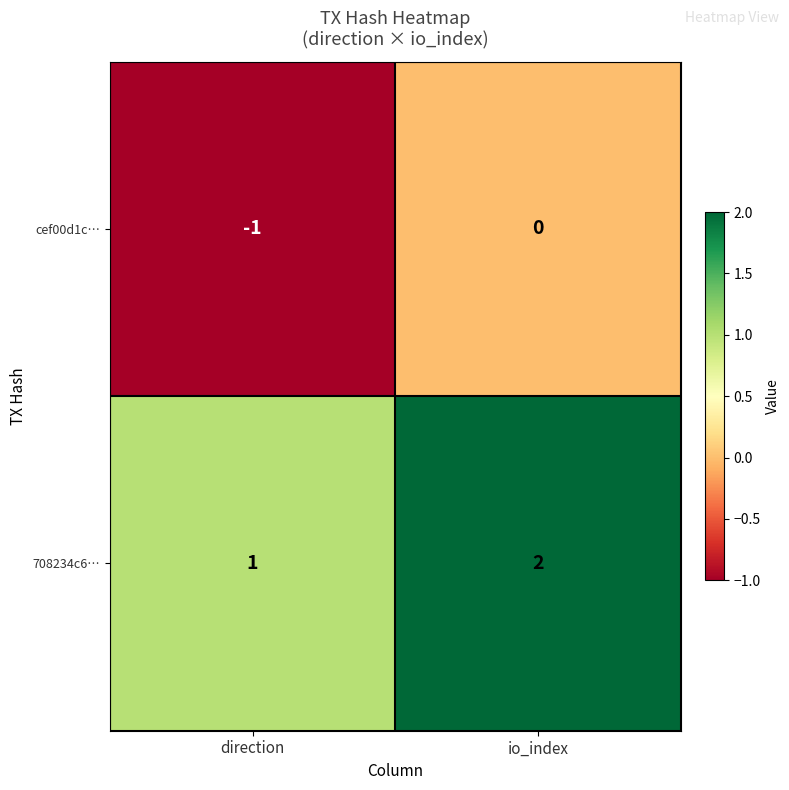

What is the sum of all 708234c6… values?

3